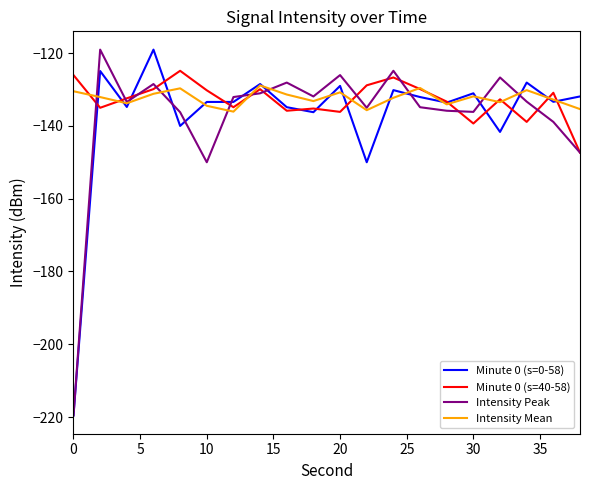

Which series ends up on top after the final intersection of Minute 0 (s=0-58) and Intensity Peak?

Minute 0 (s=0-58)